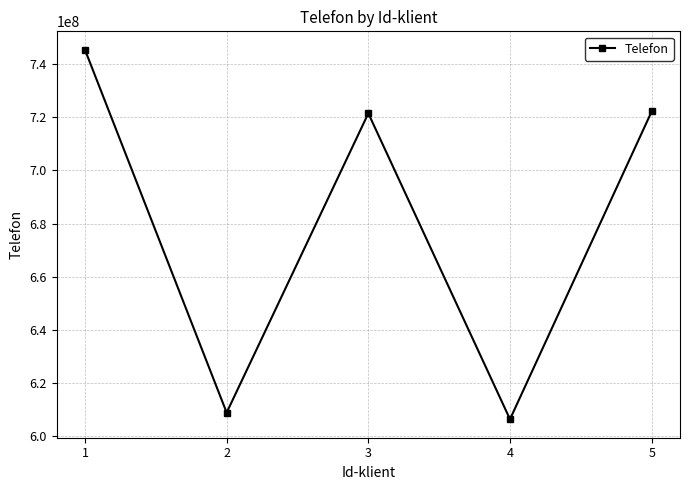

Is it true that the value at 2 is 927397327?

False